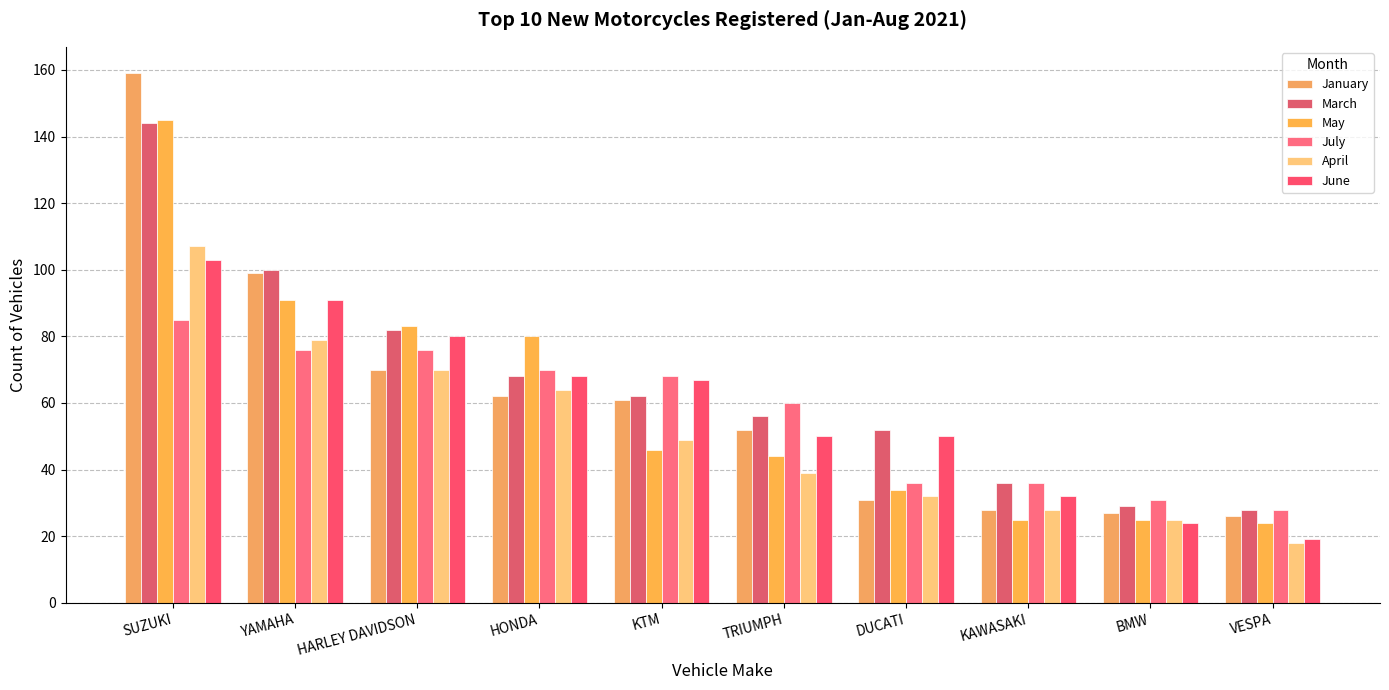

How many bars are there in each group?

6